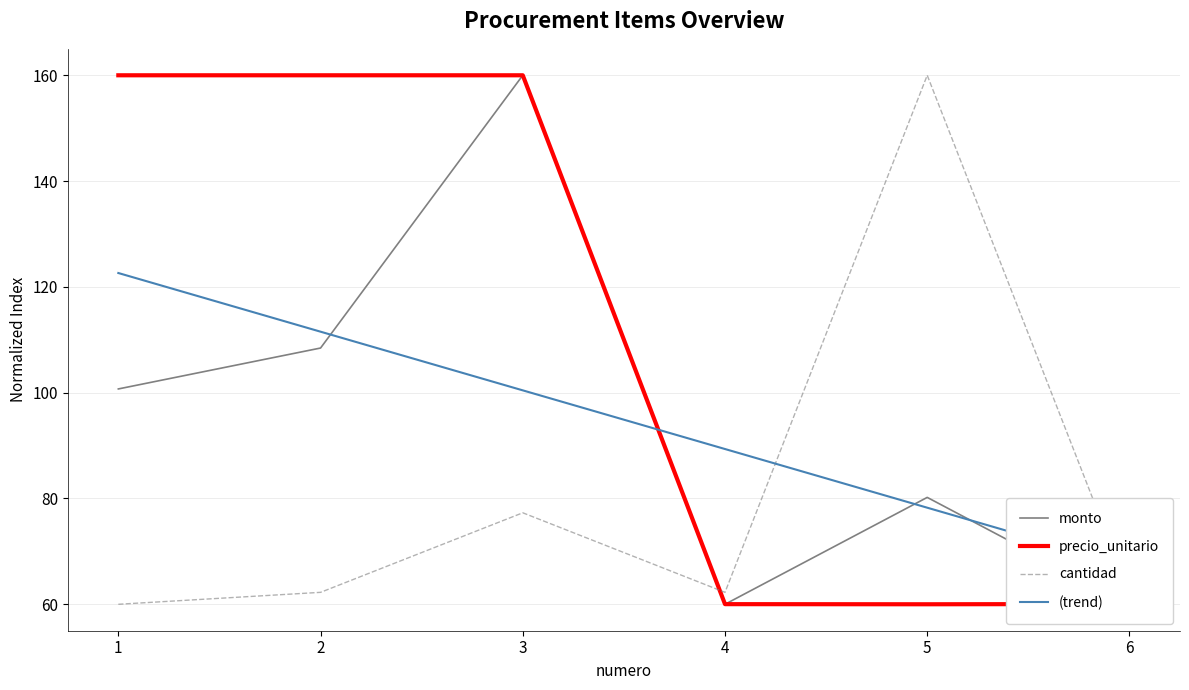

Does the chart display data point markers on the line(s)?

No